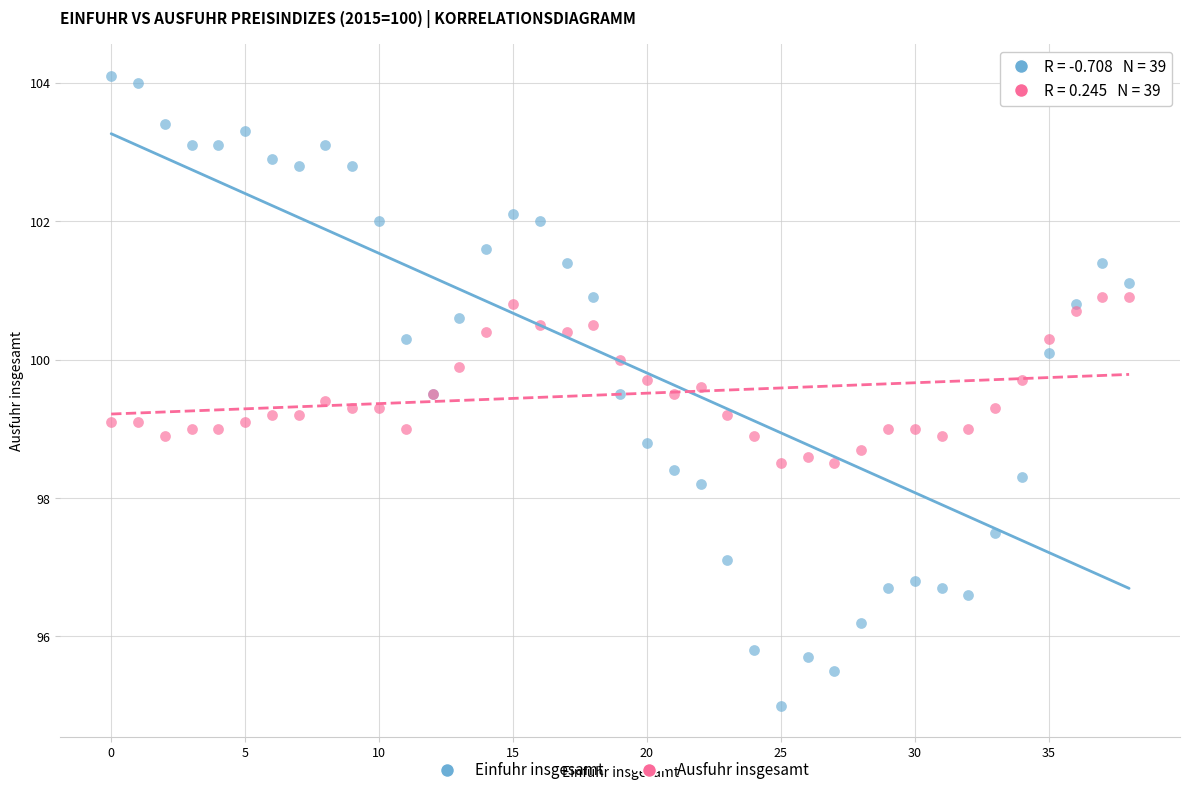

Which series contains the highest Y value?

Einfuhr insgesamt